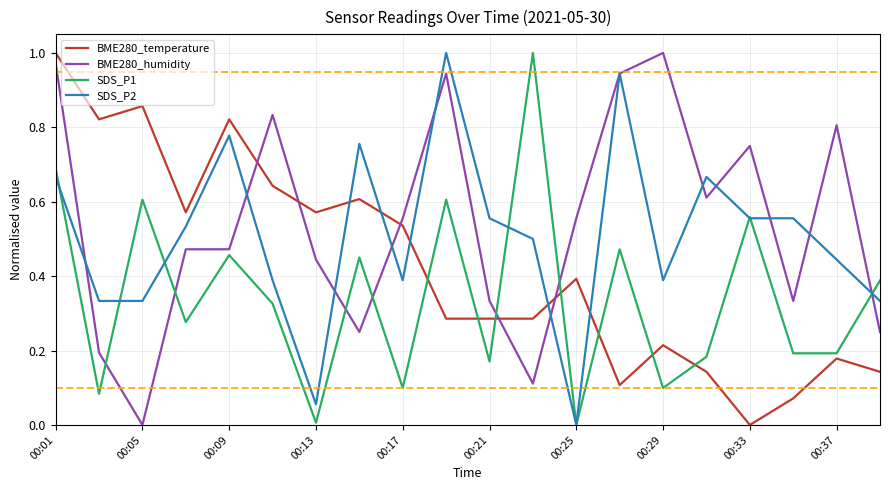

True or false: BME280_temperature and BME280_humidity cross at least once.

True